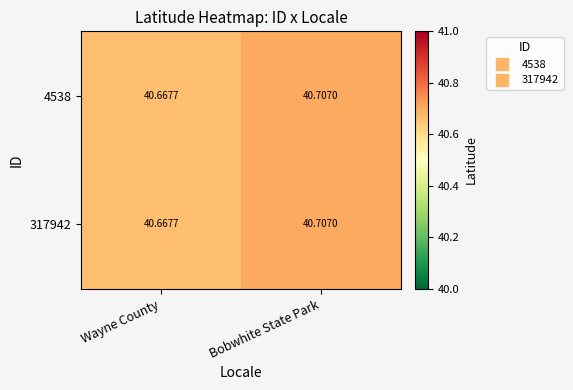

At which category is the sum across all series the highest?

Bobwhite State Park